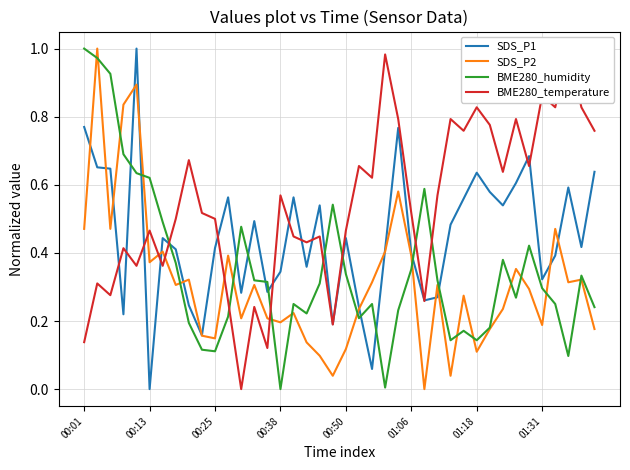

What is the spread (max minus min) of values at 01:31?

0.7